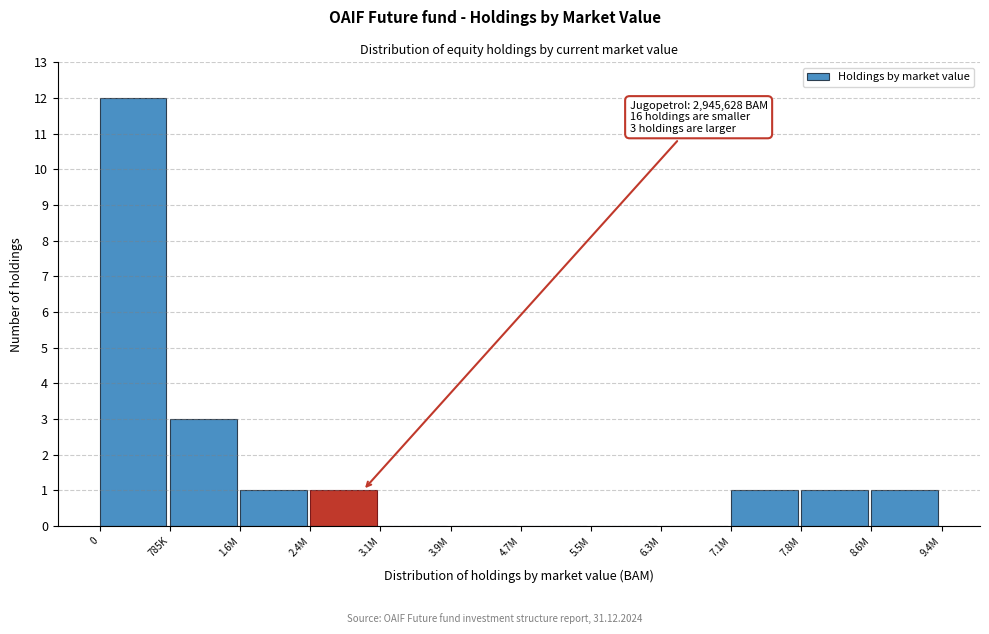

Reading right to left, extract all data points from this chart.

8.6M=1	7.8M=1	7.1M=1	6.3M=0	5.5M=0	4.7M=0	3.9M=0	3.1M=0	2.4M=1	1.6M=1	785K=3	0=12